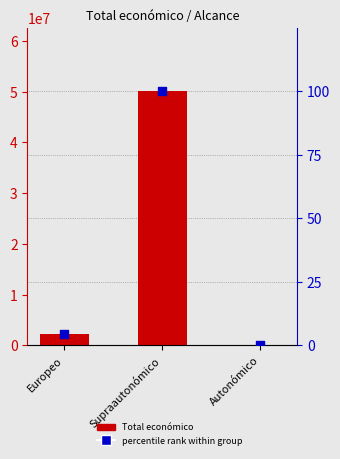

At how many categories does at least one series exceed 11499221?

1